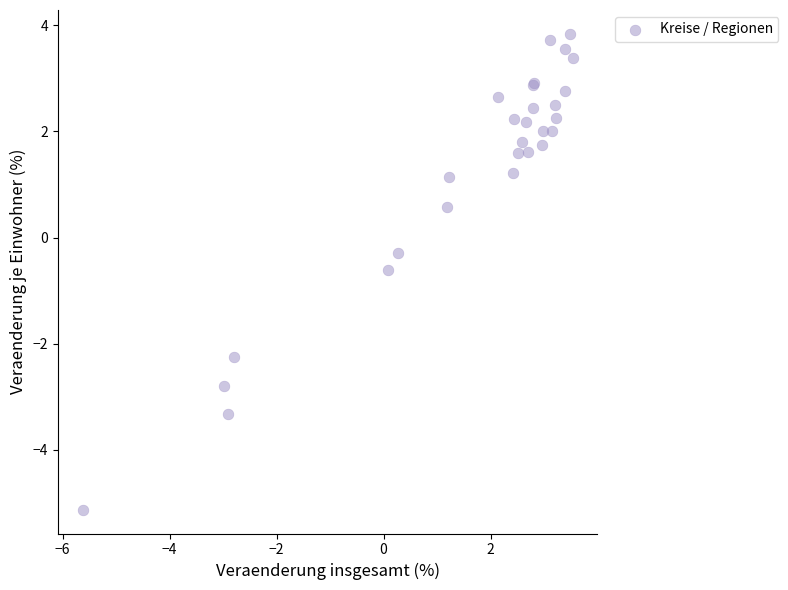

What Y value in the scatter plot is closest to 0?

-0.3